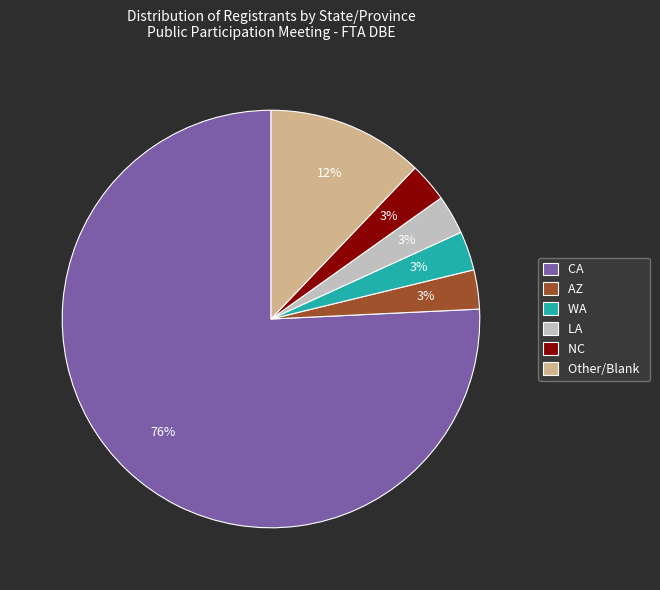

Count the number of slices in the pie.

6